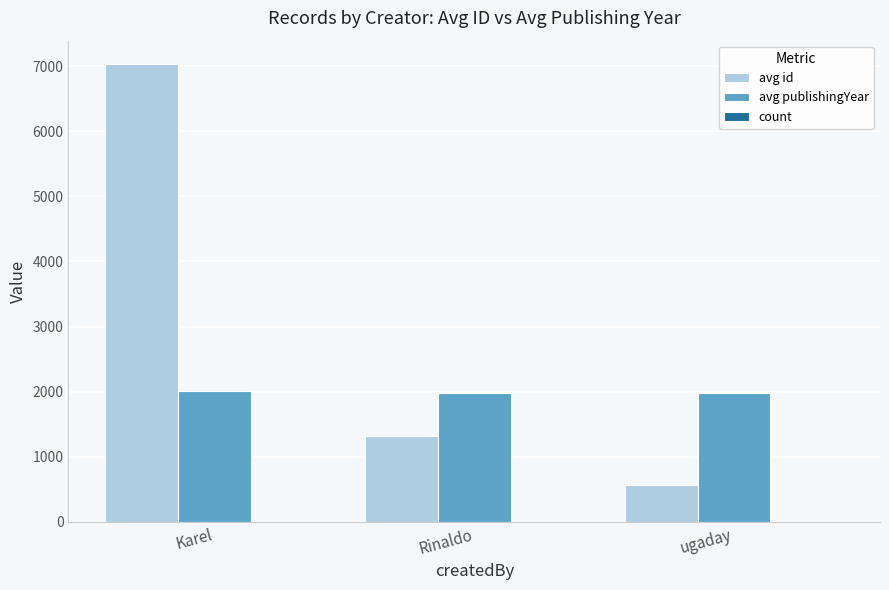

Which series has the largest total across all categories?

avg id